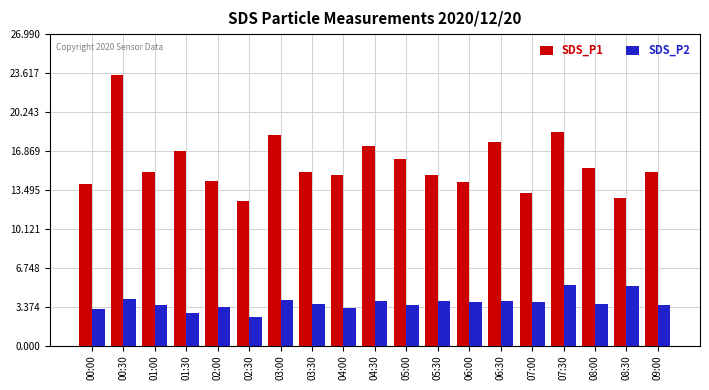

The value of SDS_P2 at 07:00 is 1.0. True or false?

False